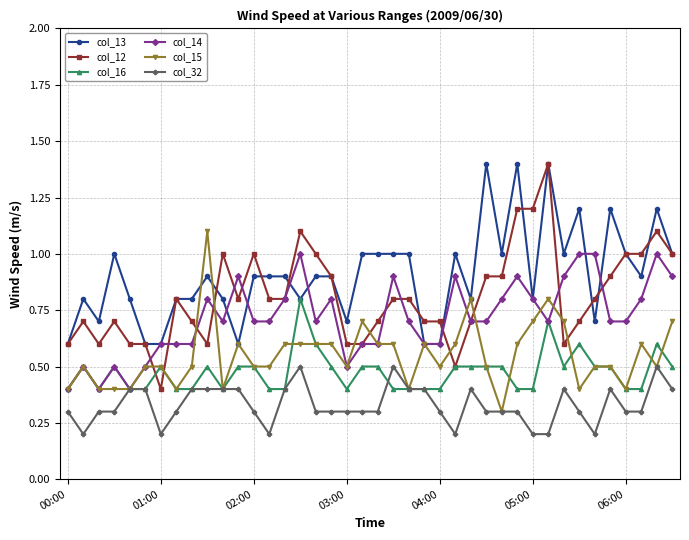

At how many categories does at least one series exceed 0?

40